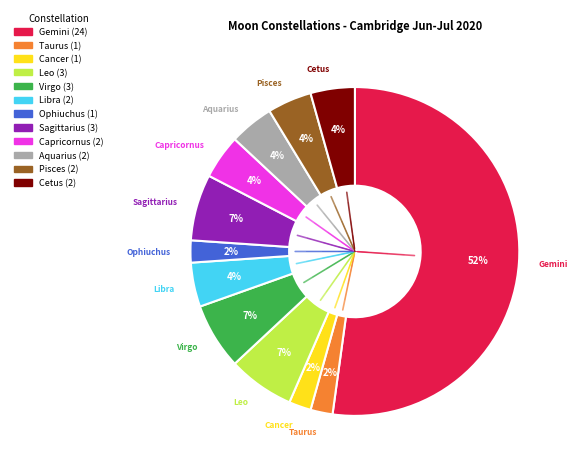

Is it true that Cancer is 13% of the pie?

False